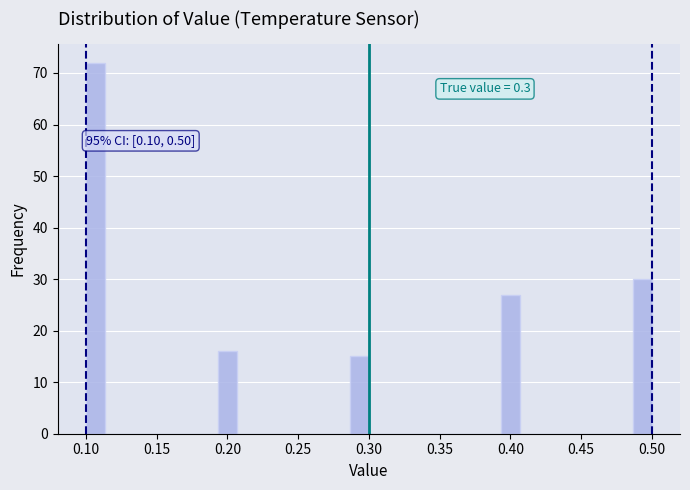

Around what value on the x-axis is the tallest bar? Give the approximate position of its centre, as read against the axis.

0.105